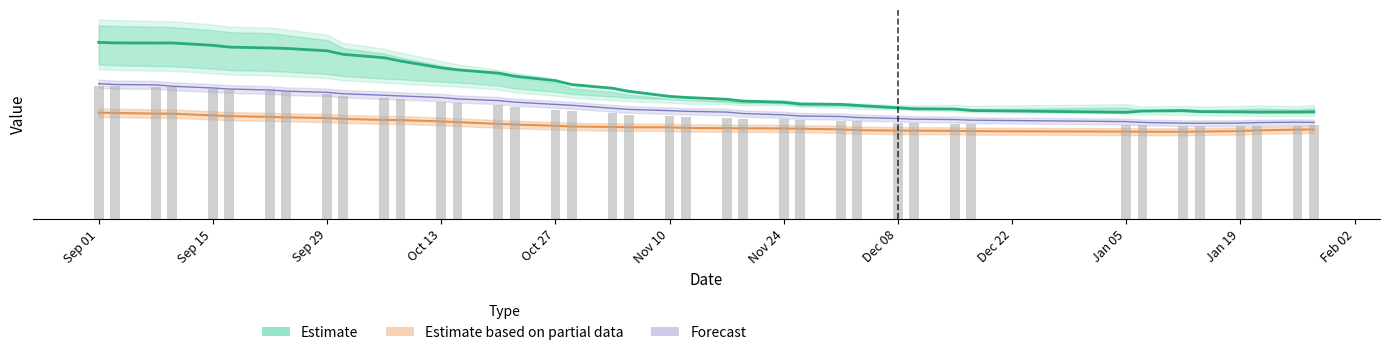

Reading right to left, what are all the values shown in this chart?

7674	7663	7657	7671	7692	7764	7731	7636	7769	7871	7885	7963	8134	8208	8235	8363	8442	8576	8705	8781	9147	9367	9632	9909	10235	10454	10687	10829	11318	11554	11797	12053	12223	12256	12318	12446	12613	12609	12619	12658